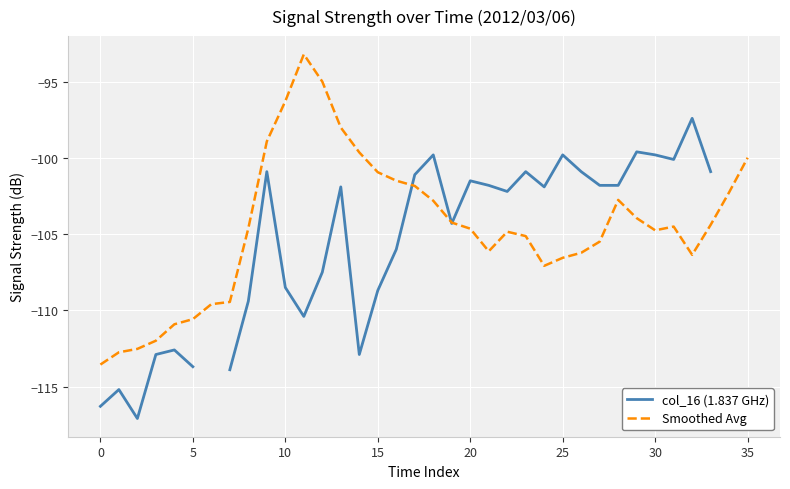

How many lines are shown in the chart?

2